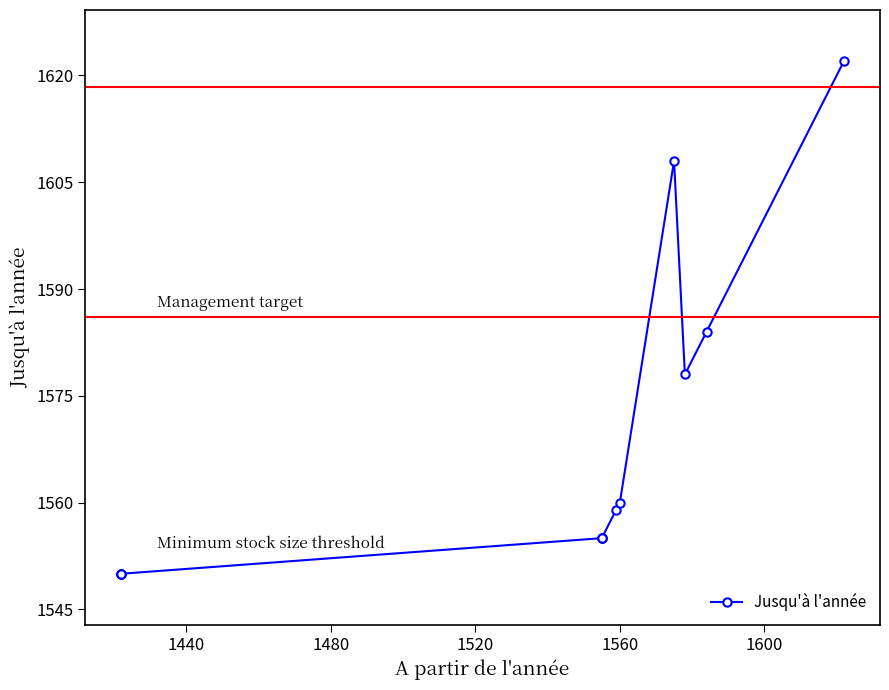

How many lines are shown in the chart?

1